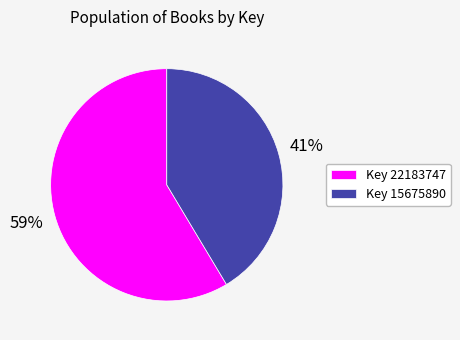

Between Key 15675890 and Key 22183747, which is larger?

Key 22183747